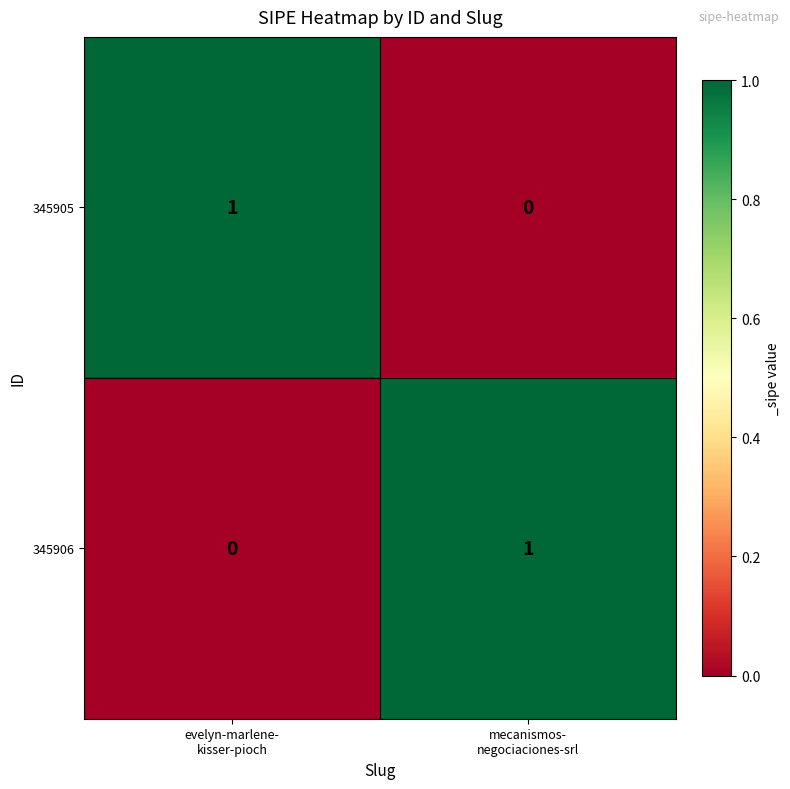

Rank the series at mecanismos-
negociaciones-srl from lowest to highest value.

345905, 345906